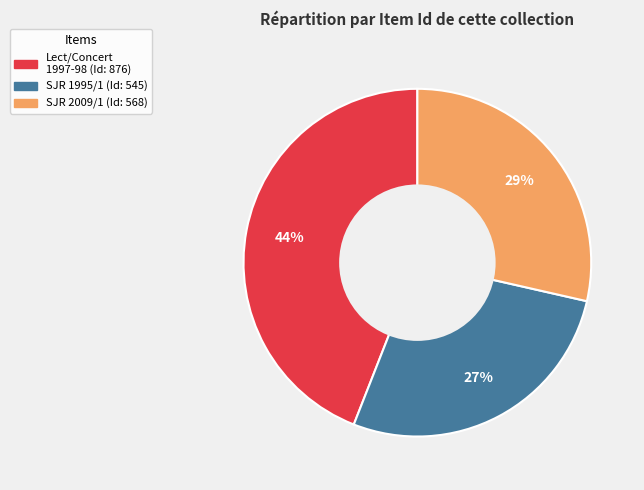

Is there a majority slice in this chart?

No